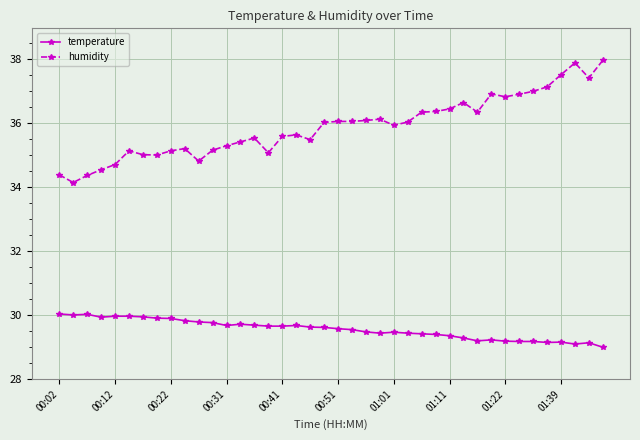

What is the difference between the maximum and minimum values in the temperature series?

1.0